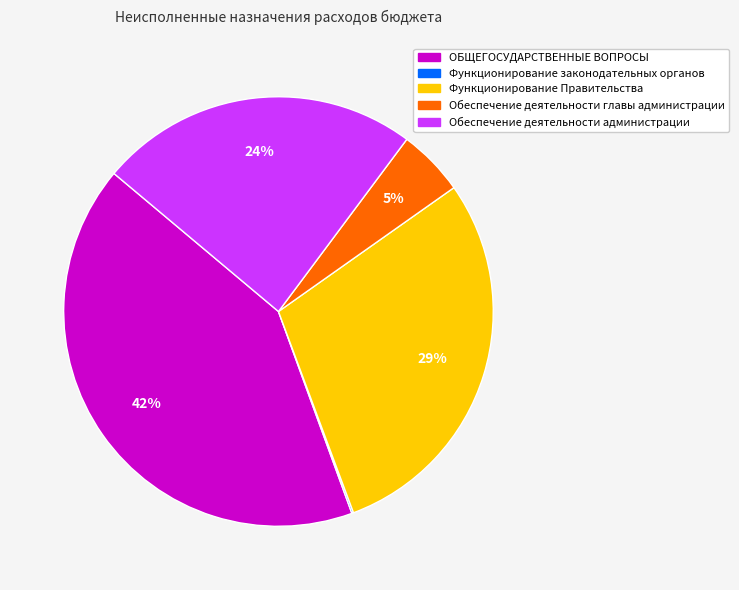

True or false: Функционирование Правительства accounts for 23% of the total.

False